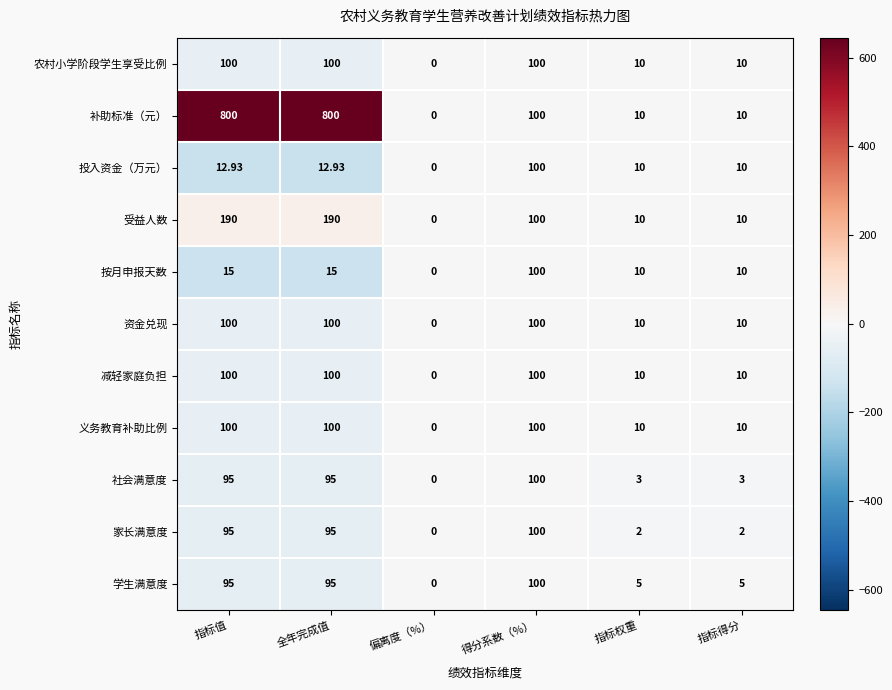

Between 得分系数（%） and 指标权重, which series saw the biggest shift?

家长满意度